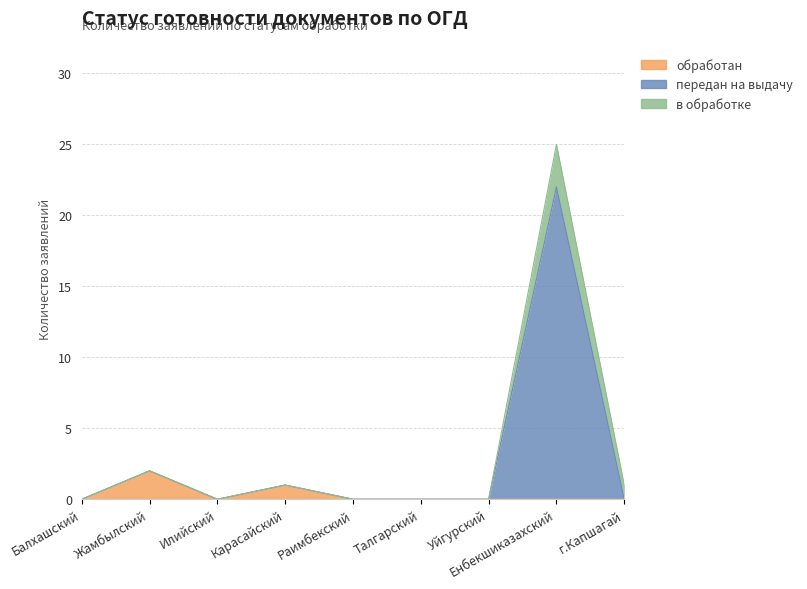

Is the value of передан на выдачу at Жамбылский greater than the value of обработан at Жамбылский?

No